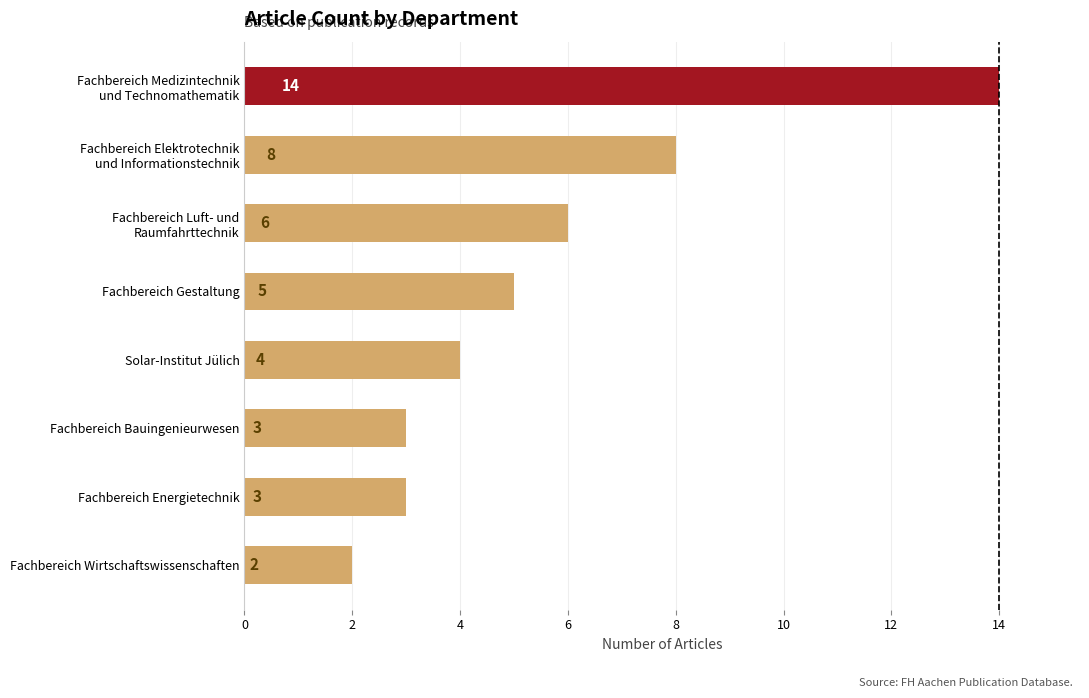

Read the value at Fachbereich Energietechnik, to the nearest 5.

5